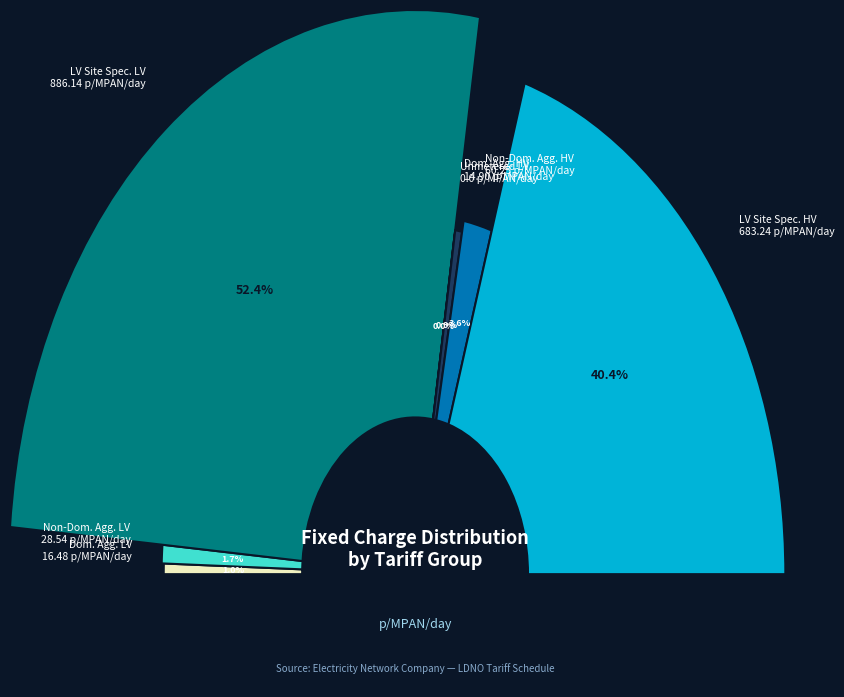

Is the sum of LDNO LV: Non-Domestic Aggregated and LDNO LV: LV Site Specific greater than half?

Yes